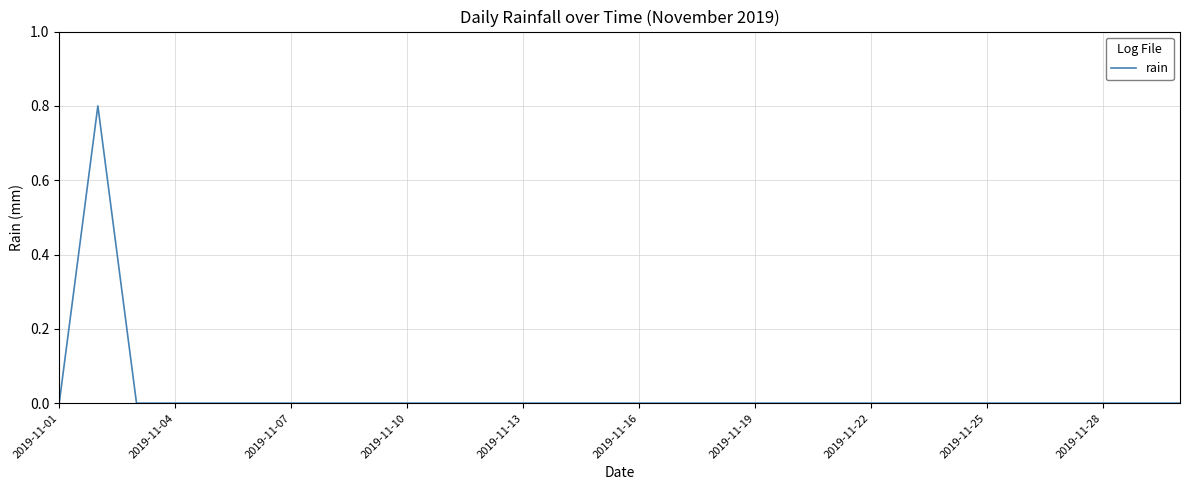

What is the maximum value shown in the chart?

0.8